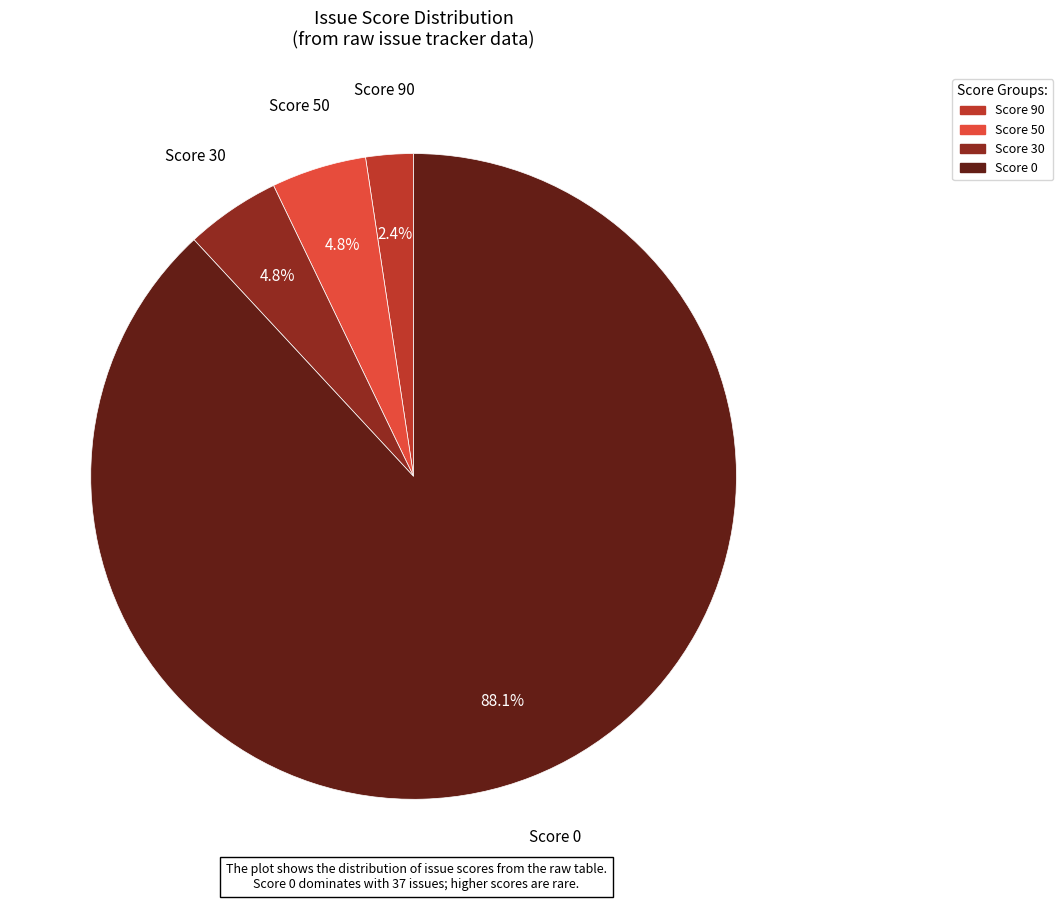

Does any single category account for the majority?

Yes